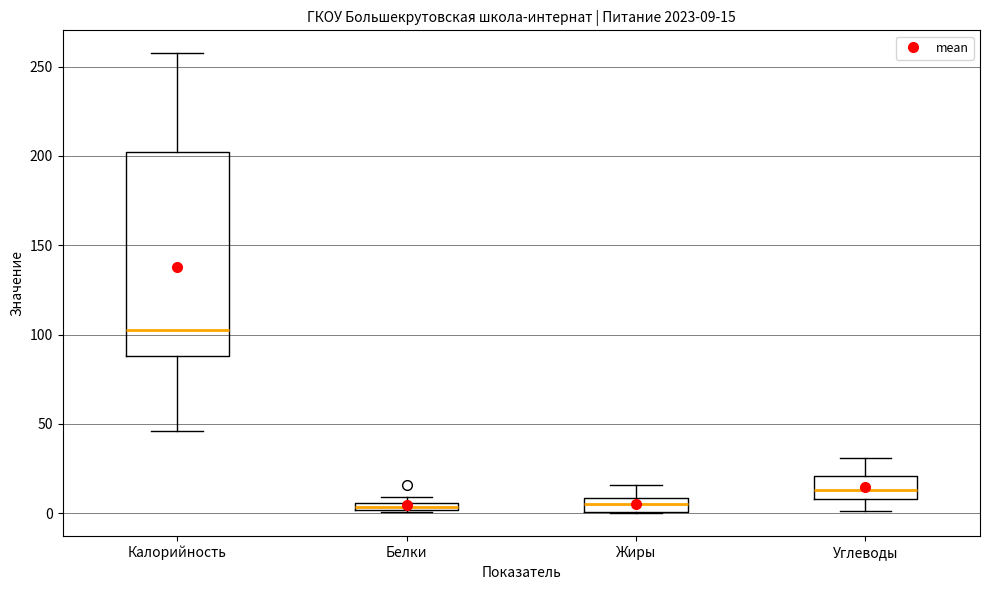

Which box has the highest median line?

Калорийность